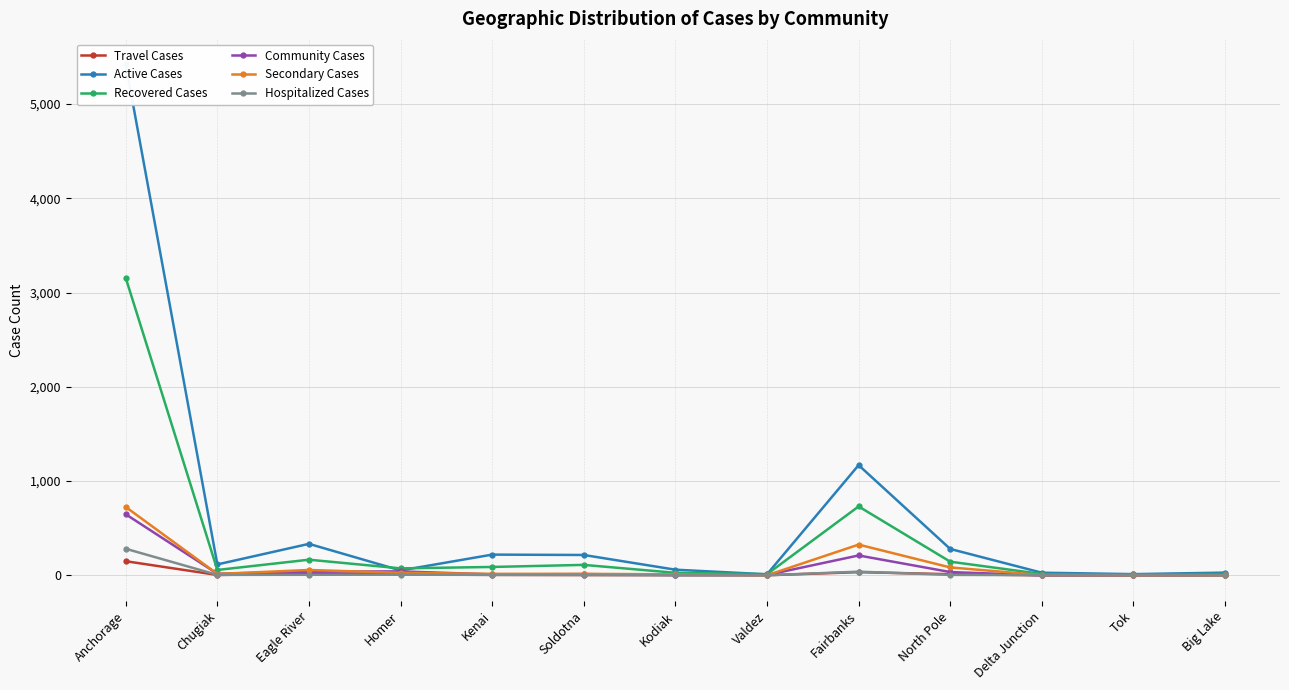

Where is the first local maximum for Community Cases?

Homer